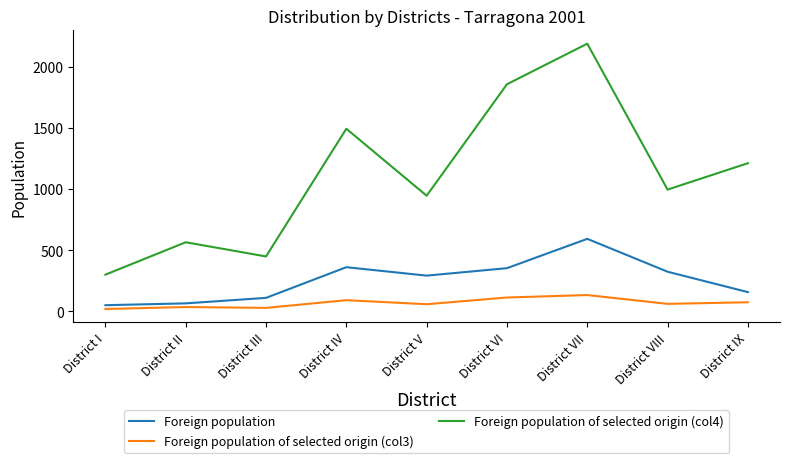

List the series in order of their peak value, lowest first.

Foreign population of selected origin (col3), Foreign population, Foreign population of selected origin (col4)